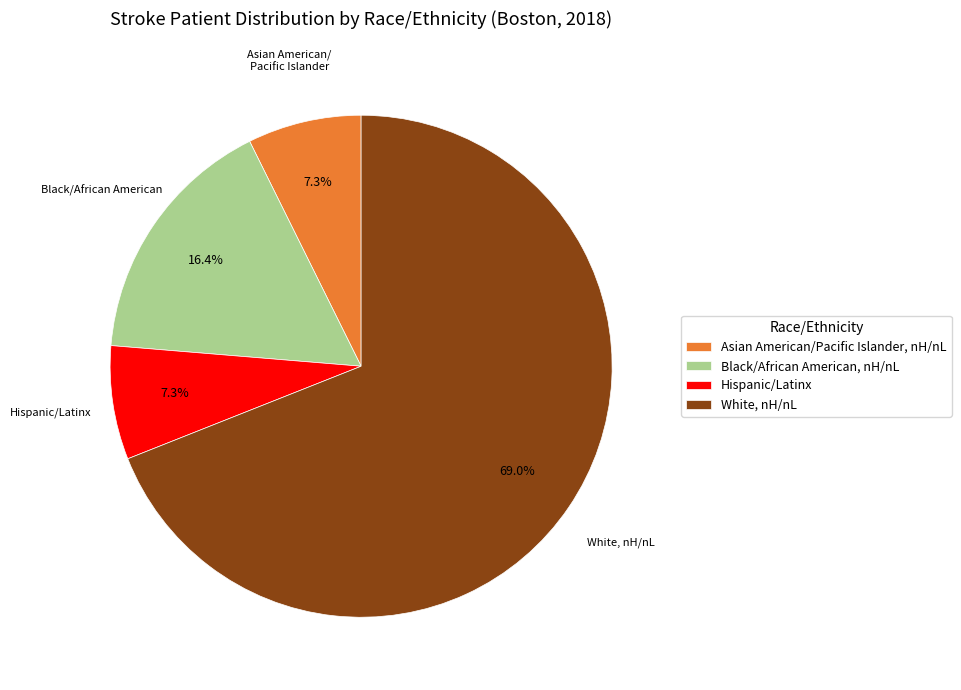

Which category has the biggest portion of the pie?

White, nH/nL